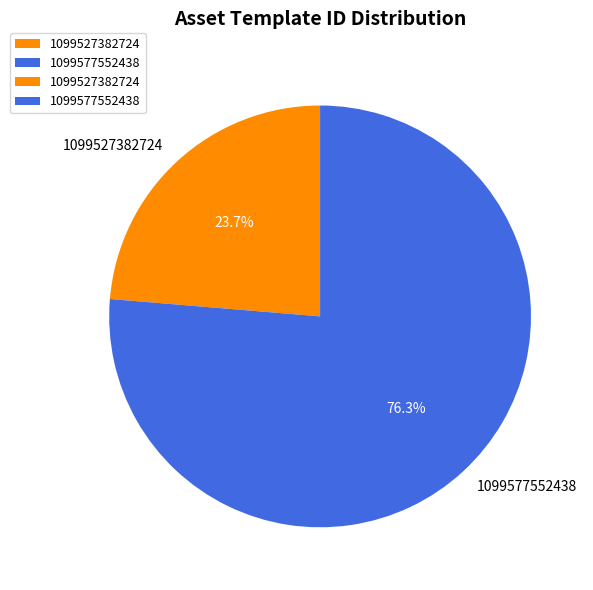

Rank the categories by value from highest to lowest.

1099577552438, 1099527382724